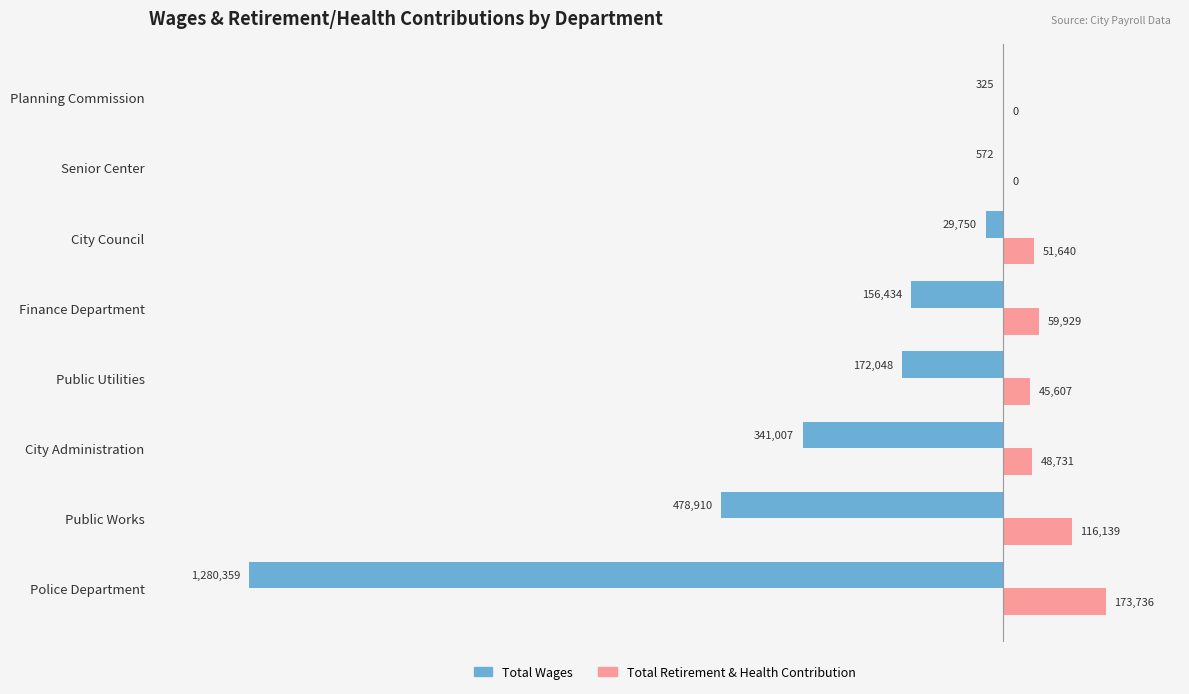

What are all the series names shown in the legend?

Total Wages, Total Retirement & Health Contribution